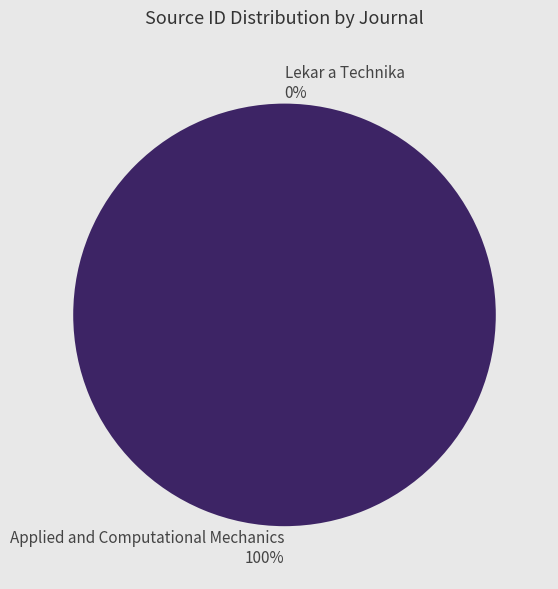

How many slices are in this pie chart?

2